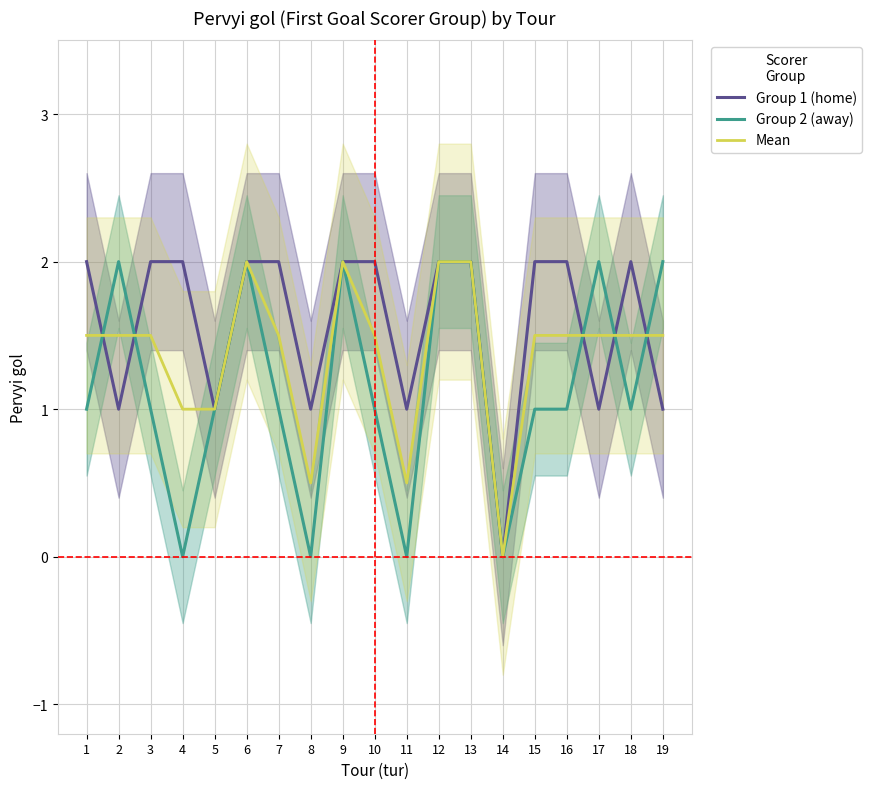

At which category is the sum across all series the highest?

6